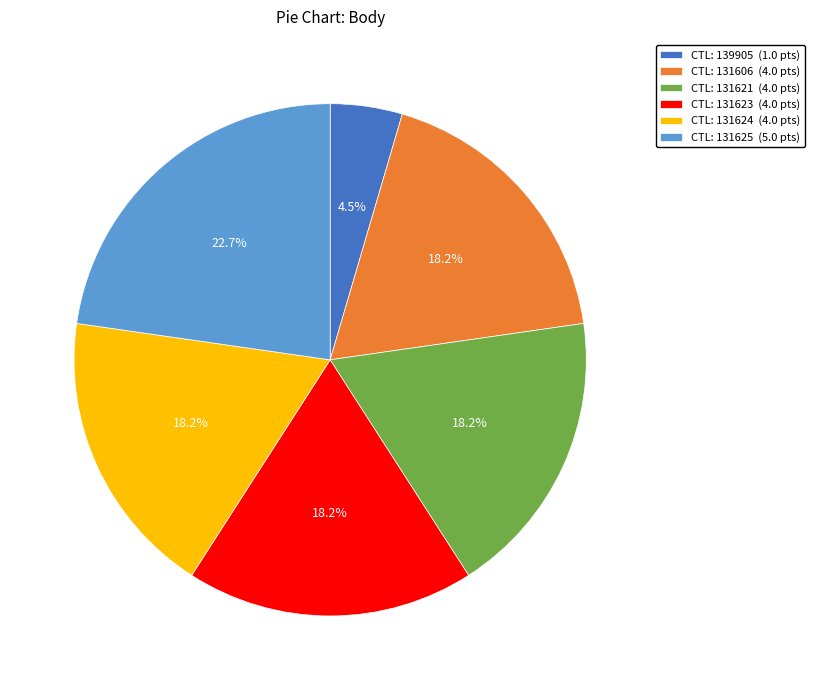

How many slices are in this pie chart?

6